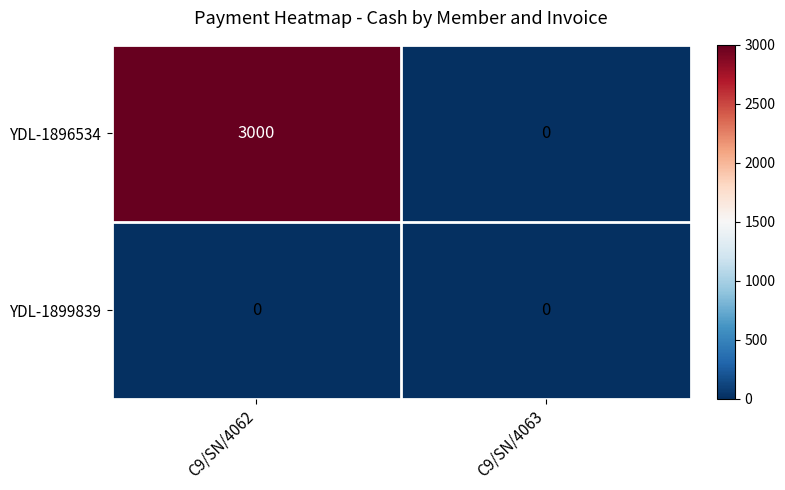

What is the maximum value for YDL-1896534?

3000